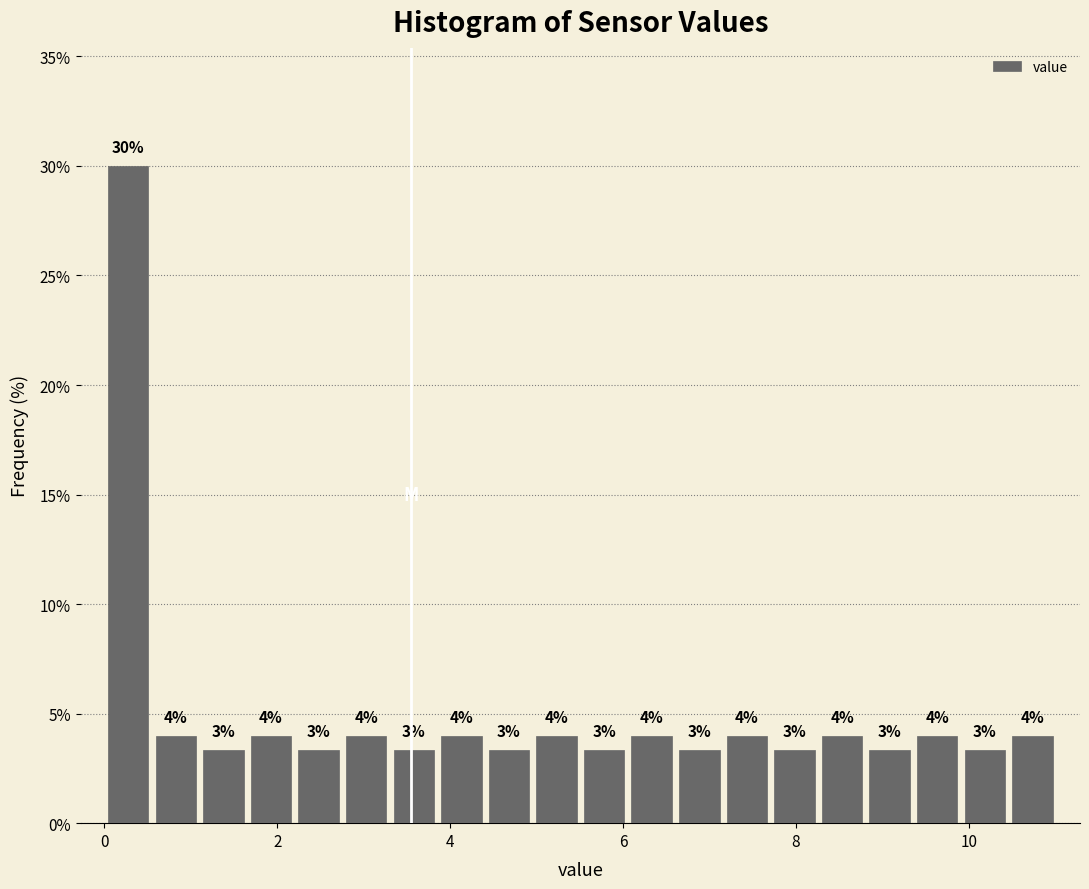

Around what value on the x-axis is the tallest bar? Give the approximate position of its centre, as read against the axis.

0.2